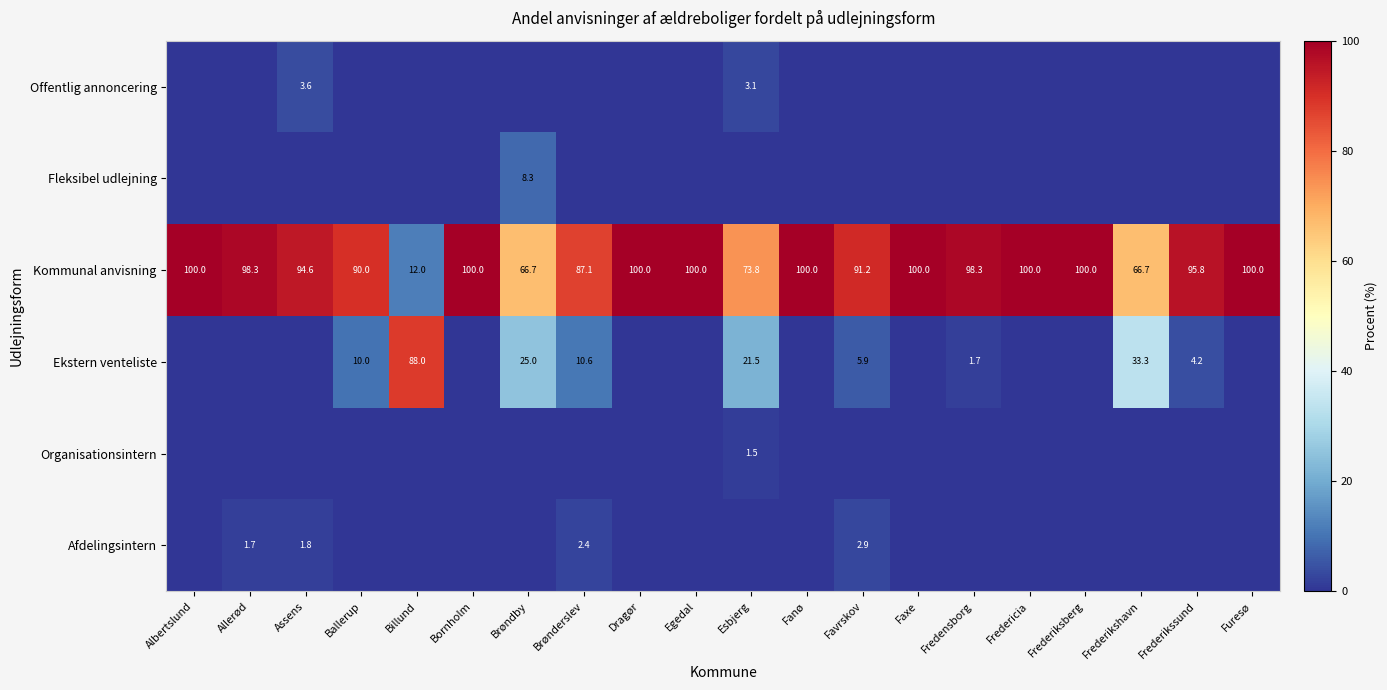

Is it true that Kommunal anvisning equals 152.3 at Allerød?

False